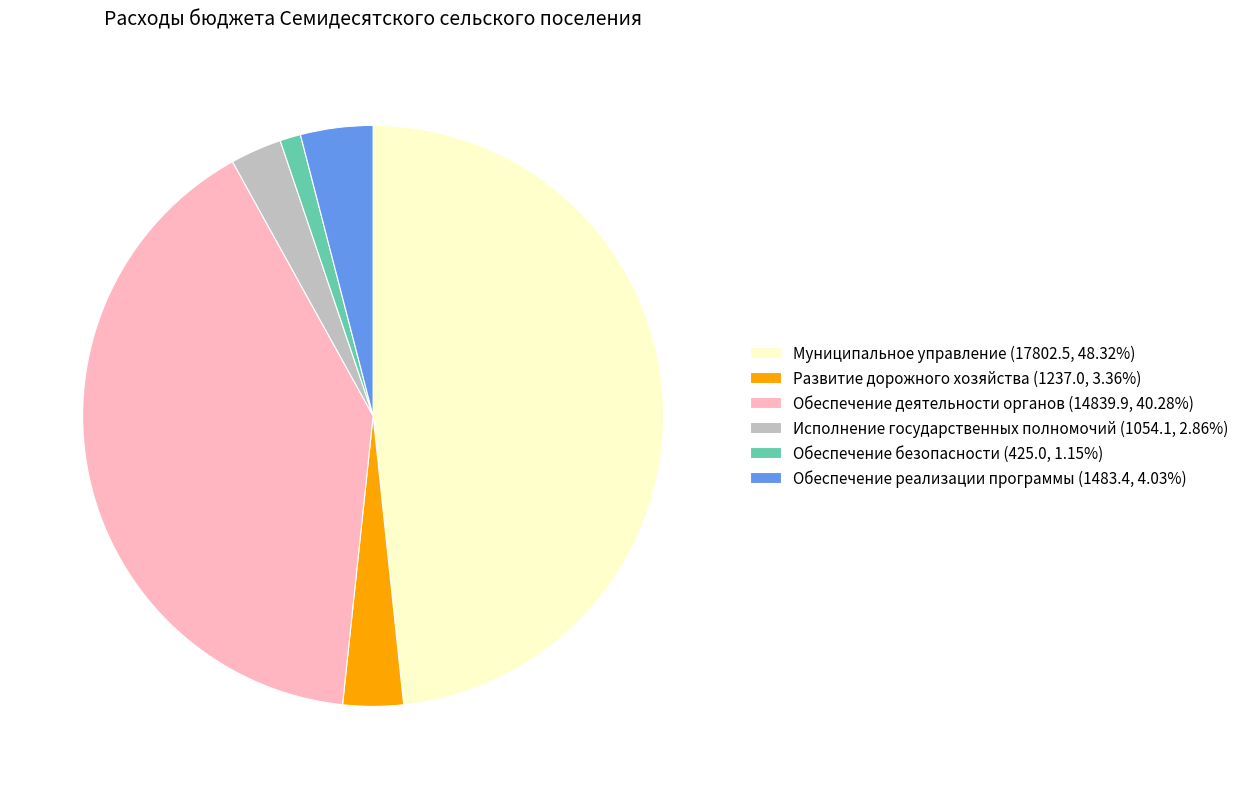

Does Обеспечение реализации программы represent more than half of the total?

No